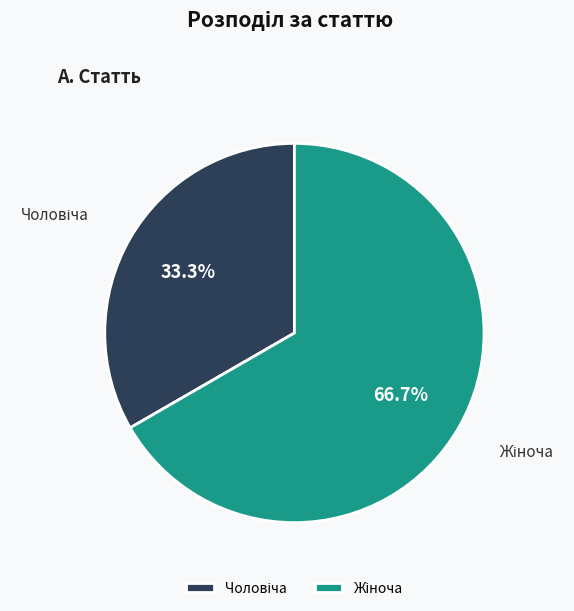

How many segments does this pie chart have?

2